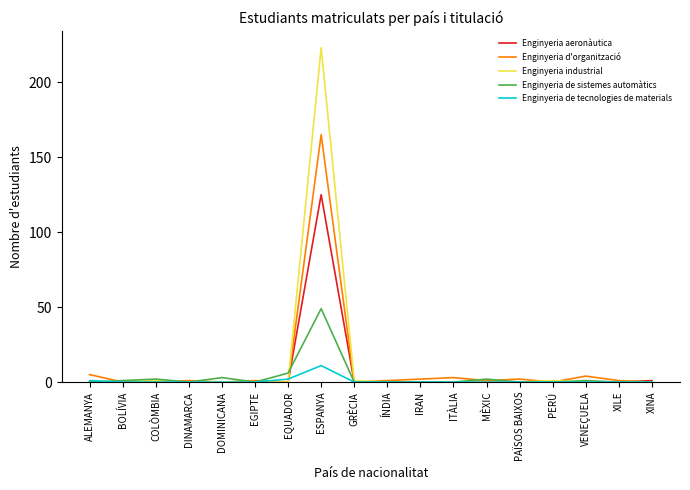

Is it true that Enginyeria aeronàutica equals -51 at BOLÍVIA?

False